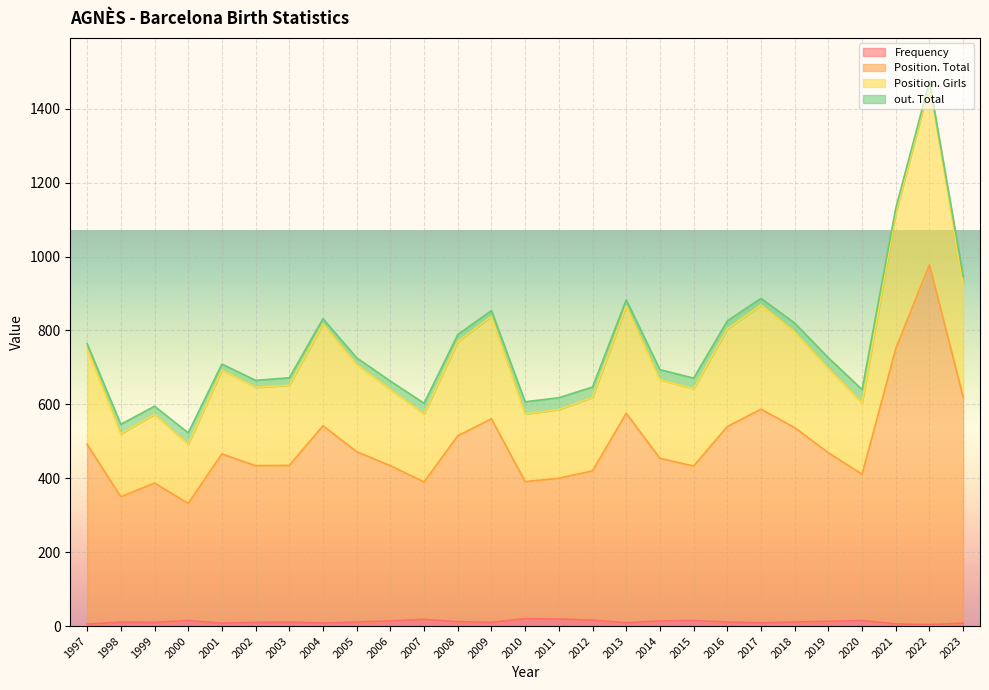

Rank the categories by Position. Girls value from lowest to highest.

2000, 1998, 2010, 2007, 2011, 1999, 2020, 2012, 2006, 2015, 2002, 2014, 2003, 2001, 2019, 2005, 2008, 2018, 1997, 2016, 2004, 2009, 2017, 2013, 2023, 2021, 2022